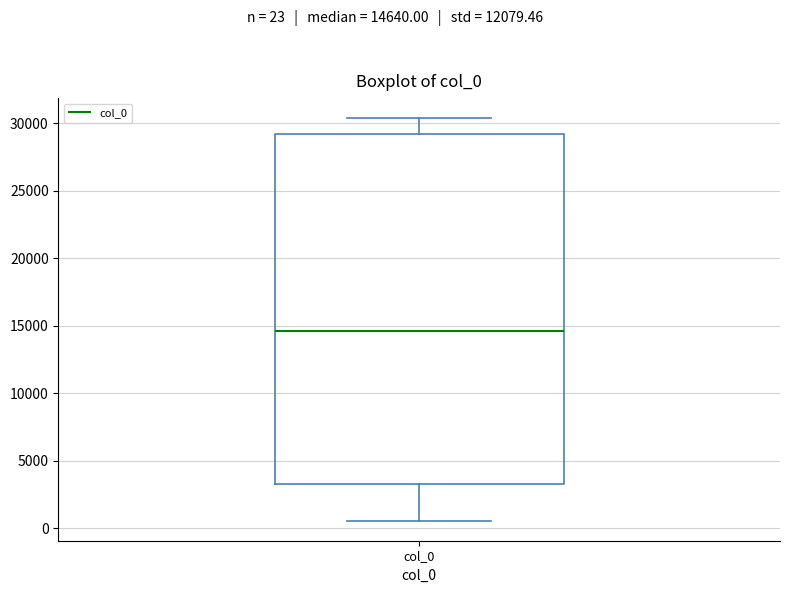

Where is the lower edge of the box for col_0 on the y-axis? The values are not printed on the chart, so give them approximately, as read against the axis.

3500